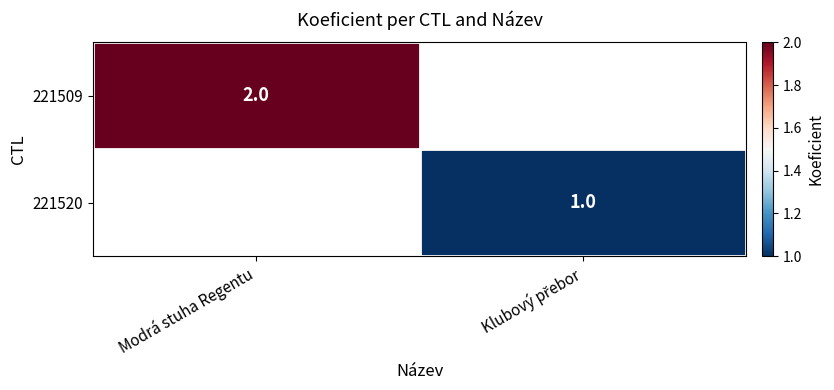

How many series are shown in this chart?

2